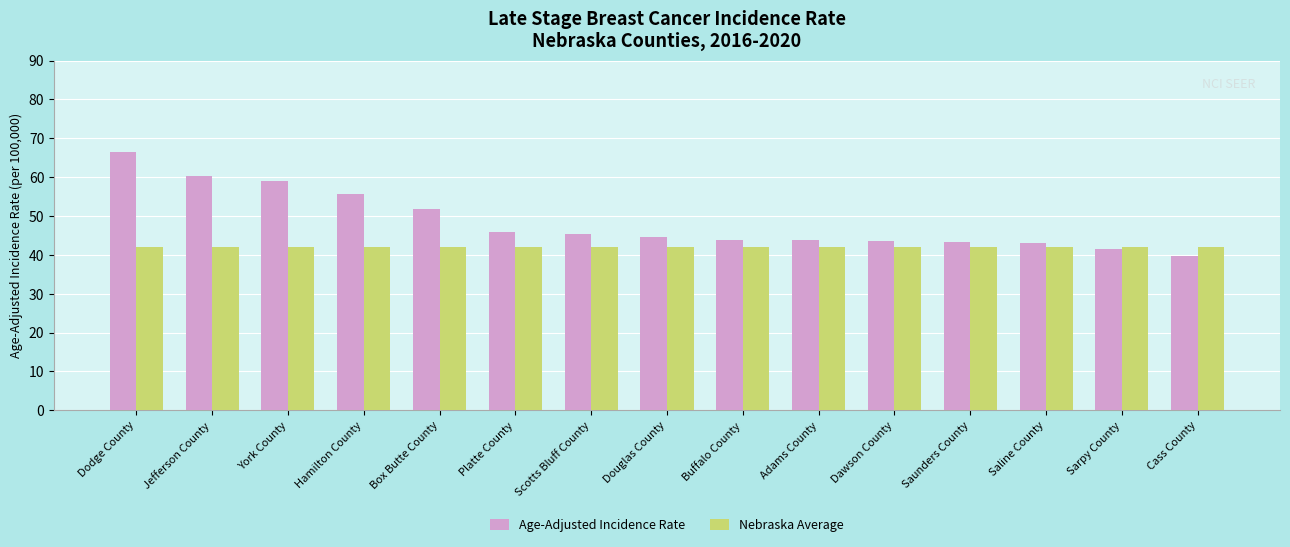

The value of Nebraska Average at Hamilton County is 71.6. True or false?

False